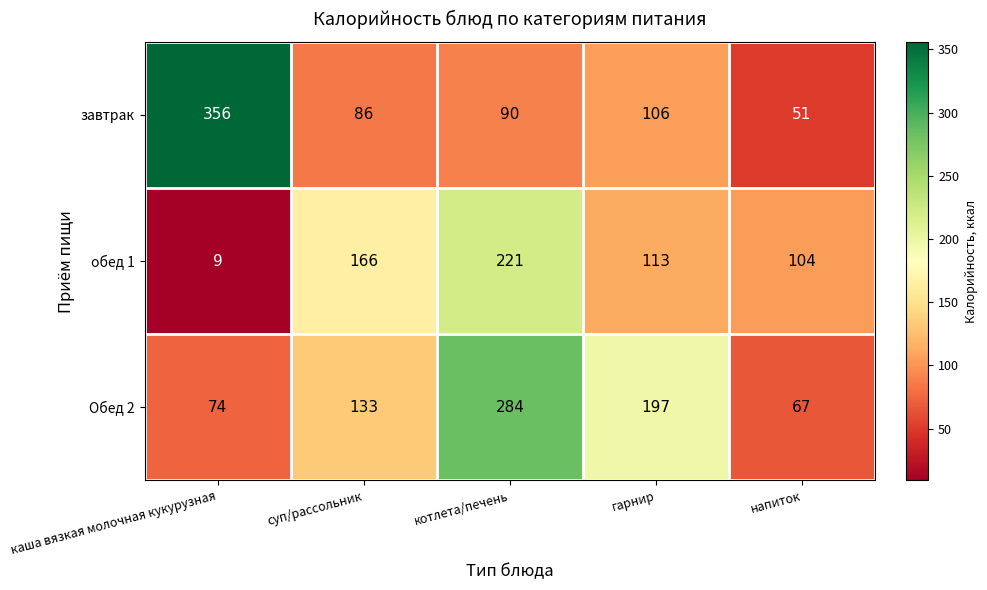

At how many categories does at least one series exceed 288?

1